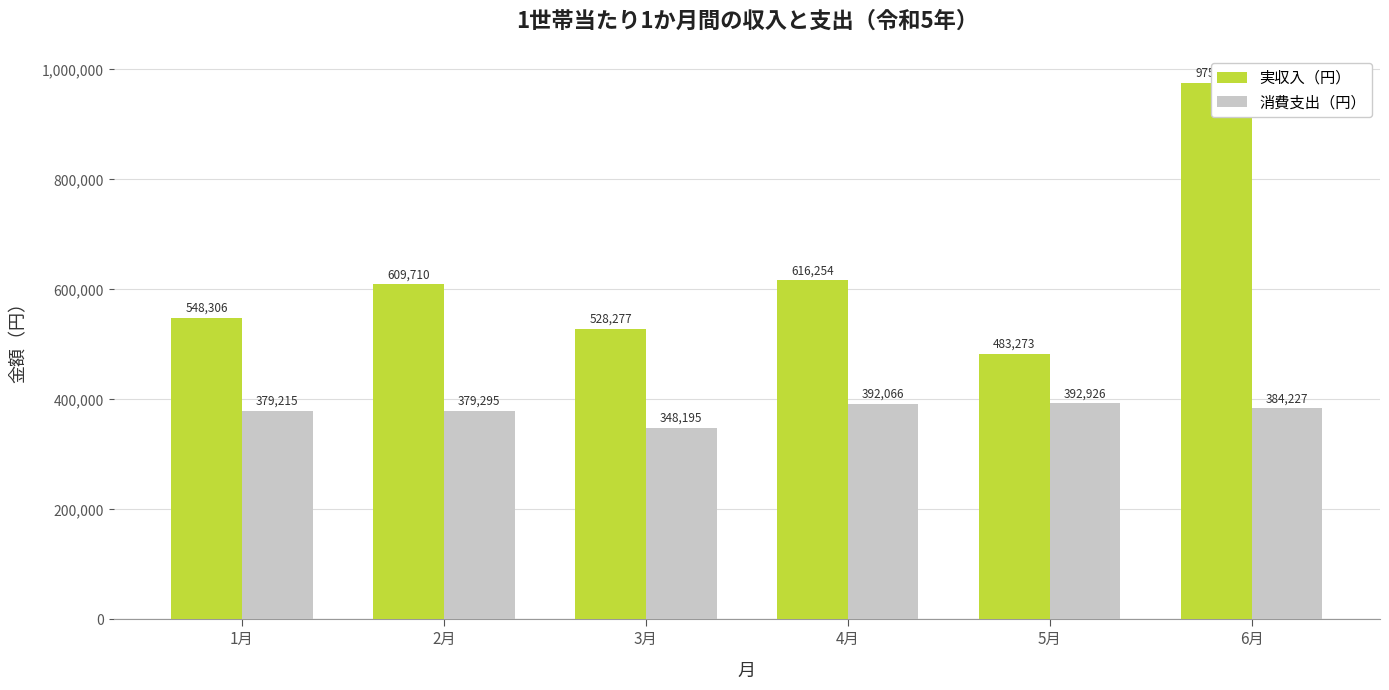

Reading right to left, list all the values displayed in this chart.

実収入（円）: 6月=975860	5月=483273	4月=616254	3月=528277	2月=609710	1月=548306
消費支出（円）: 6月=384227	5月=392926	4月=392066	3月=348195	2月=379295	1月=379215